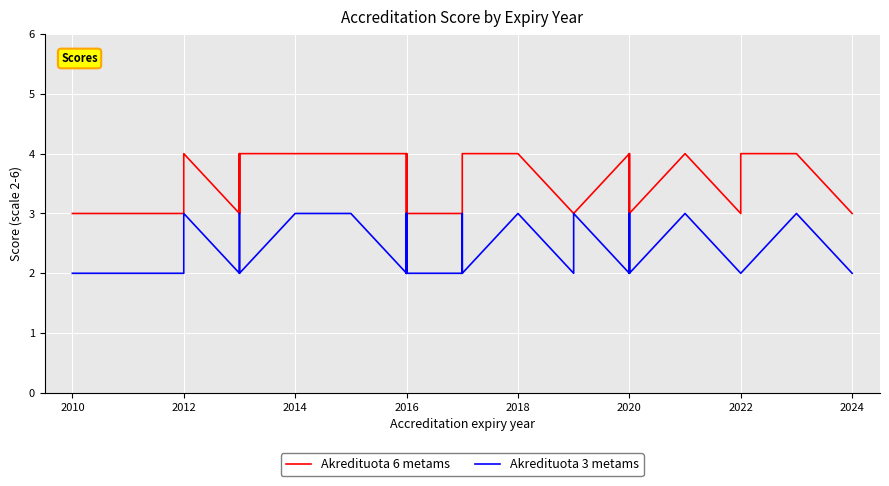

True or false: Akredituota 3 metams and Akredituota 6 metams cross at least once.

False